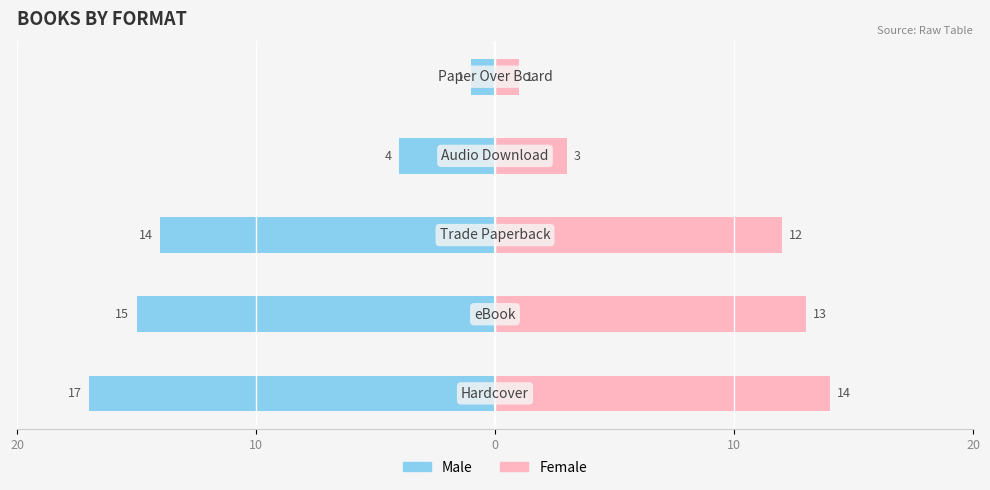

What is the value of the Female bar at the 4th from the left?

13